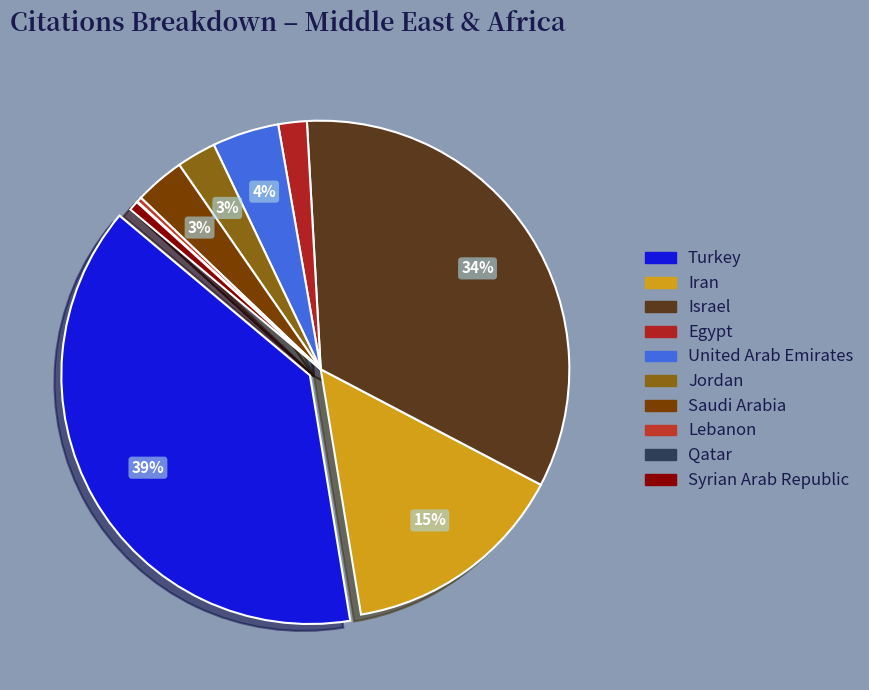

Count the number of slices in the pie.

10